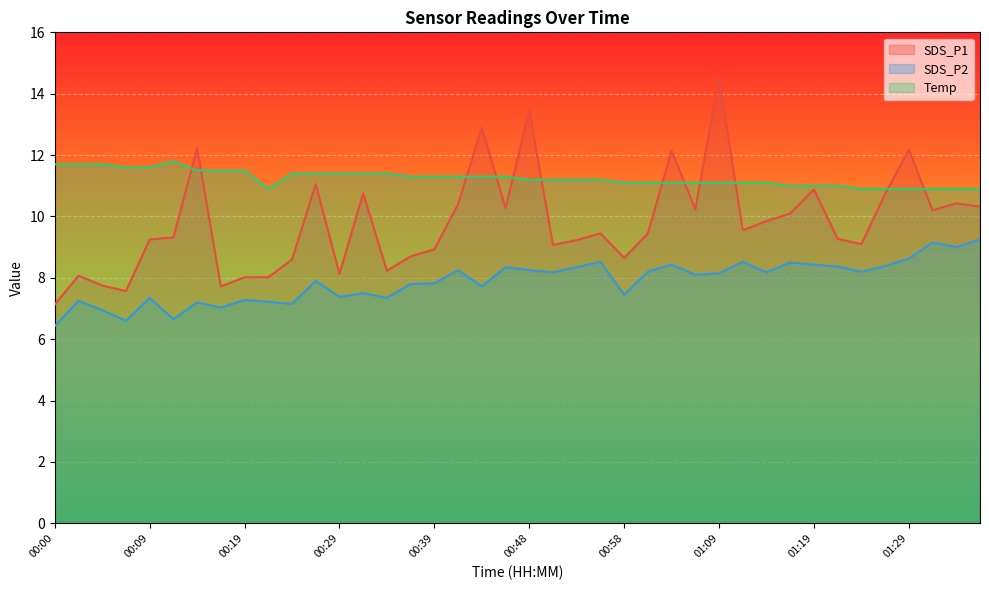

Reading left to right, extract all data points from this chart.

SDS_P1: 7.1	8.1	7.8	7.6	9.2	9.3	12.2	7.7	8.0	8.0	8.6	11.1	8.1	10.8	8.2	8.7	8.9	10.4	12.9	10.3	13.4	9.1	9.2	9.4	8.7	9.4	12.2	10.2	14.6	9.6	9.8	10.1	10.9	9.3	9.1	10.7	12.2	10.2	10.4	10.3
SDS_P2: 6.4	7.2	7.0	6.6	7.3	6.7	7.2	7.0	7.3	7.2	7.2	7.9	7.4	7.5	7.3	7.8	7.8	8.2	7.7	8.3	8.2	8.2	8.3	8.5	7.5	8.2	8.4	8.1	8.2	8.5	8.2	8.5	8.4	8.4	8.2	8.4	8.6	9.2	9.0	9.2
Temp: 11.7	11.7	11.7	11.6	11.6	11.8	11.5	11.5	11.5	10.9	11.4	11.4	11.4	11.4	11.4	11.3	11.3	11.3	11.3	11.3	11.2	11.2	11.2	11.2	11.1	11.1	11.1	11.1	11.1	11.1	11.1	11.0	11.0	11.0	10.9	10.9	10.9	10.9	10.9	10.9